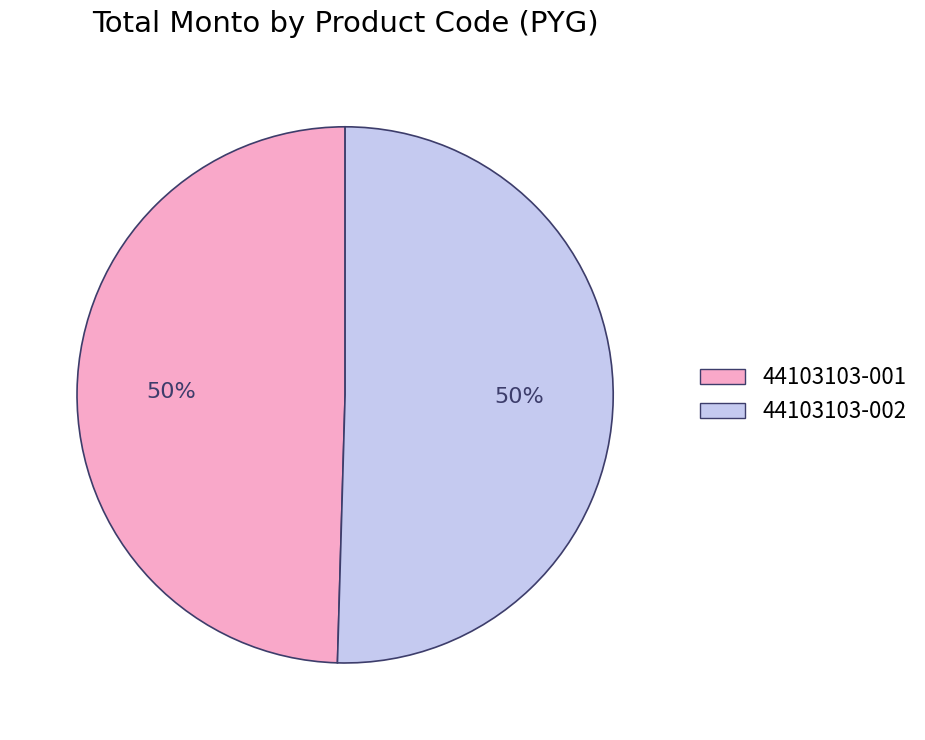

To the nearest percent, what portion does 44103103-002 represent?

50%